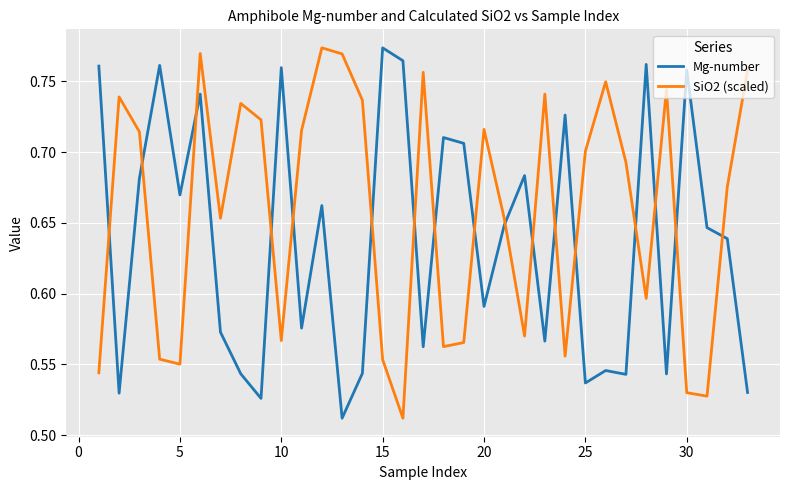

What is the difference between the maximum and minimum values in the SiO2 (scaled) series?

0.3